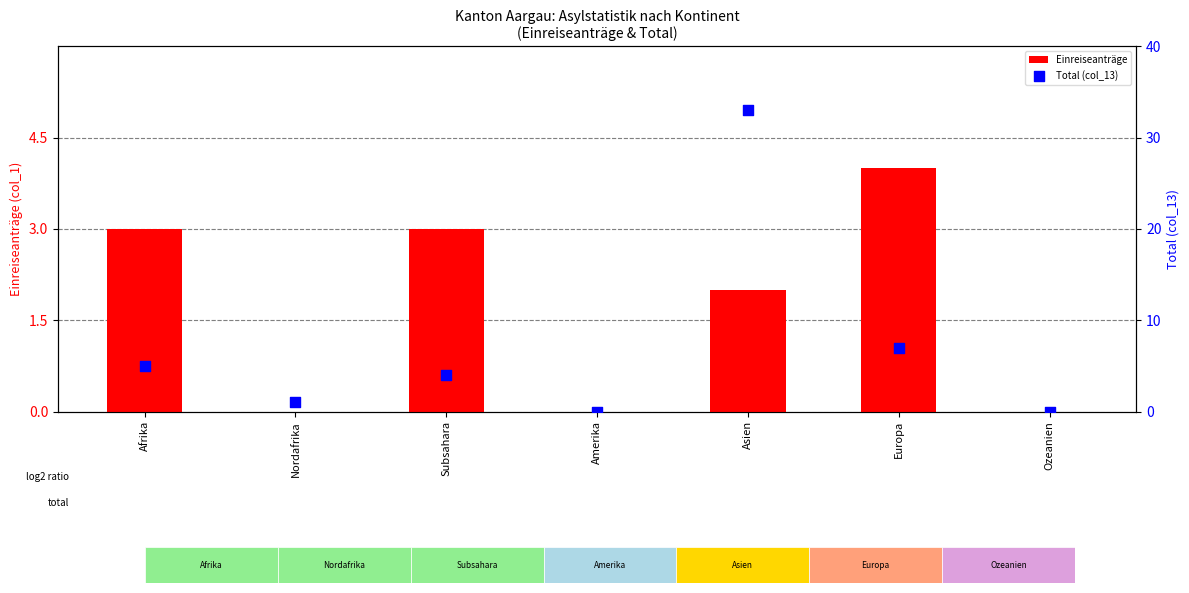

At how many categories does at least one series exceed 1?

4